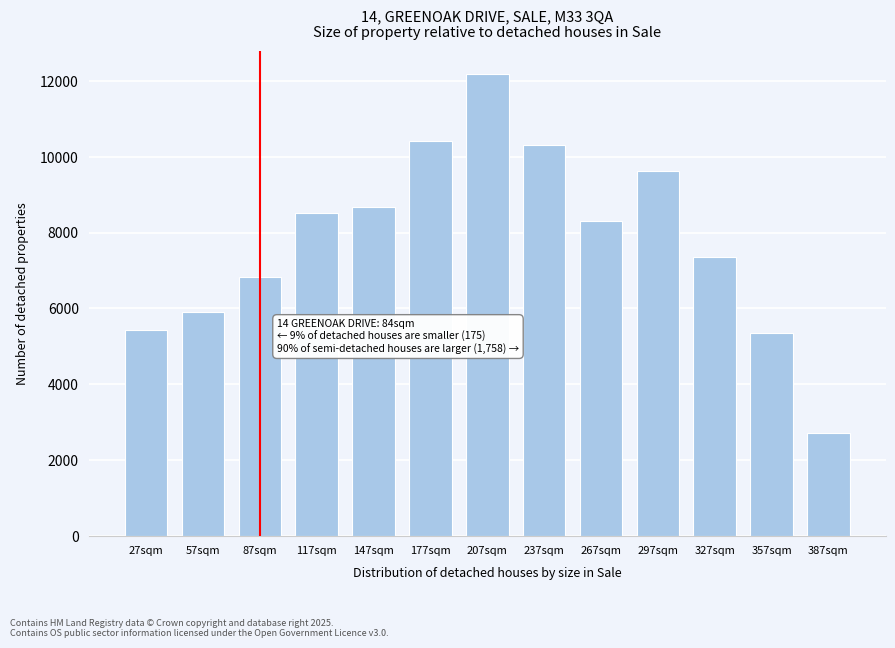

Reading left to right, extract all data points from this chart.

27sqm=5433	57sqm=5903	87sqm=6834	117sqm=8522	147sqm=8681	177sqm=10401	207sqm=12187	237sqm=10306	267sqm=8291	297sqm=9634	327sqm=7345	357sqm=5353	387sqm=2720